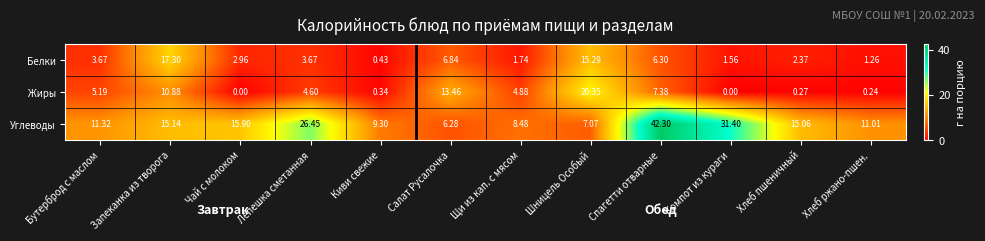

Which series has the largest total across all categories?

Углеводы